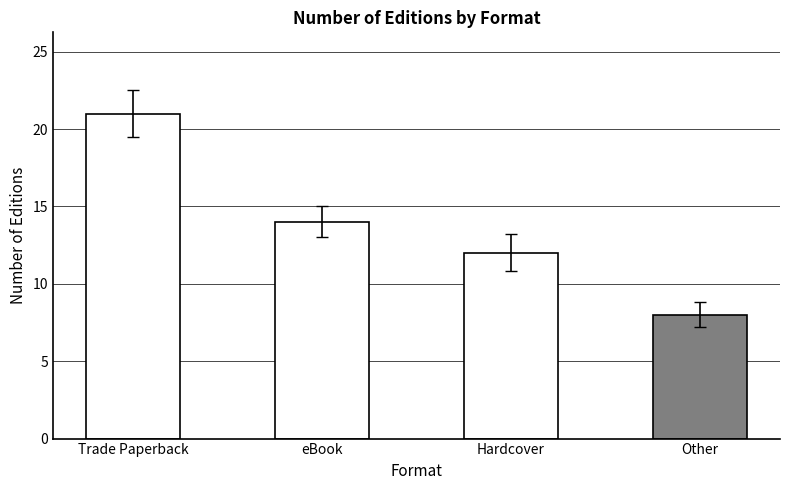

What is the change in value from Hardcover to Other?

-4